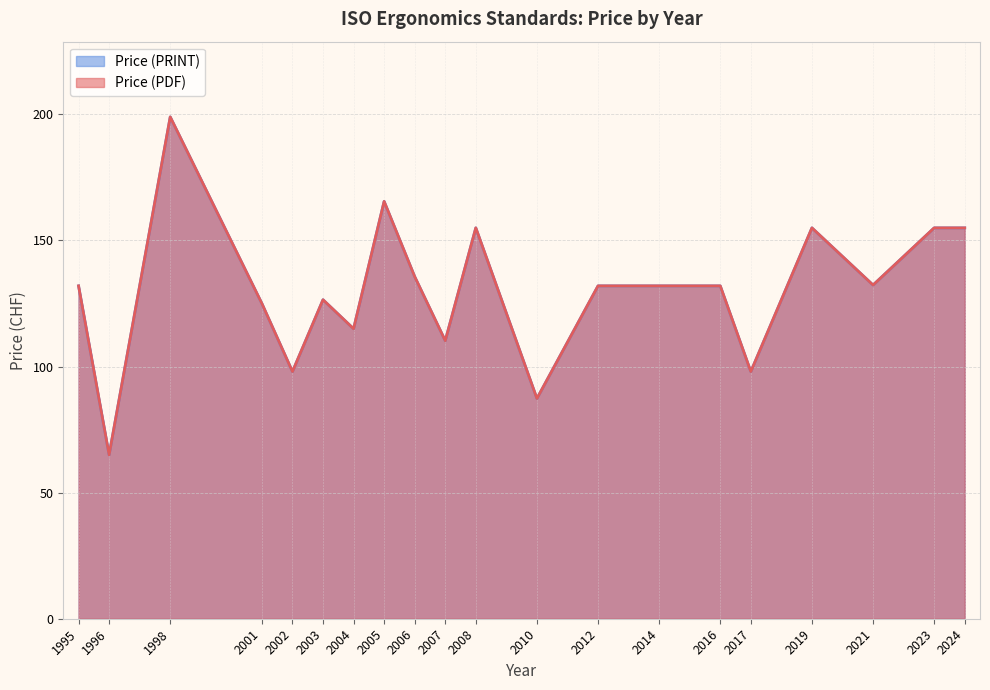

Does the chart display data point markers on the line(s)?

No